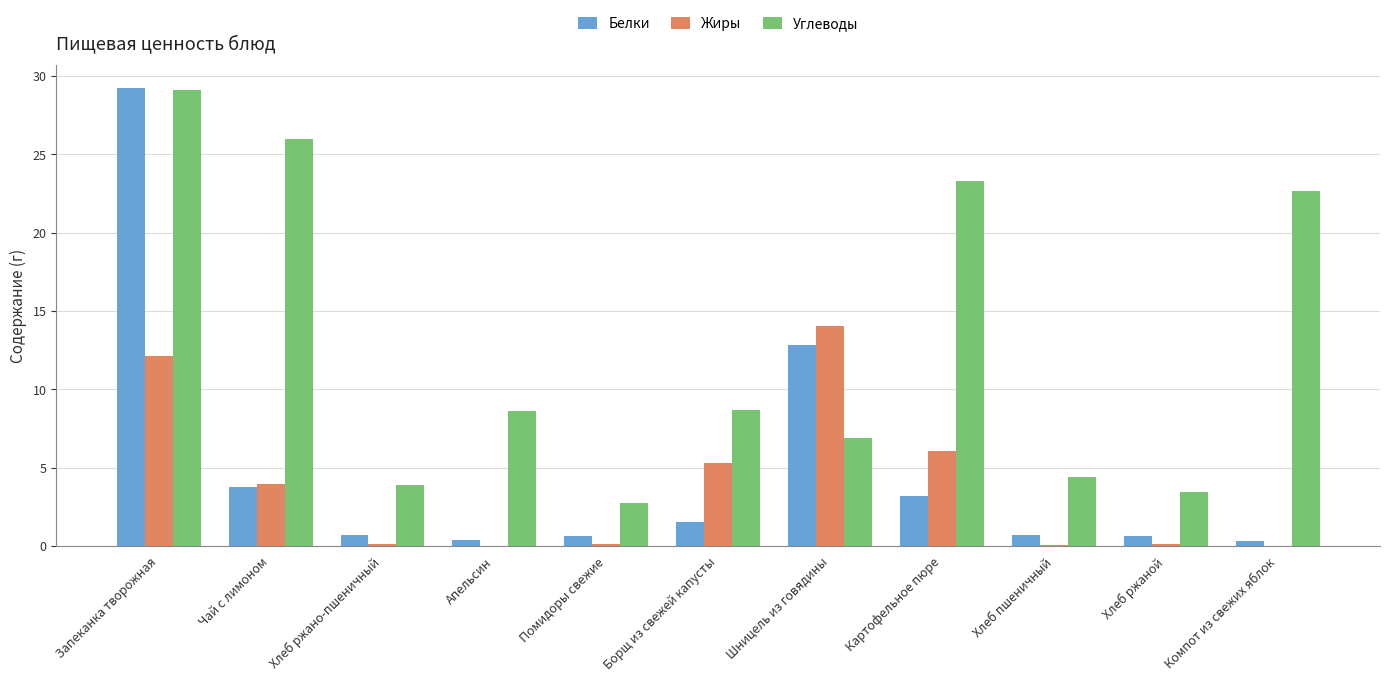

The Белки series shows 29.2 at Запеканка творожная. True or false?

True